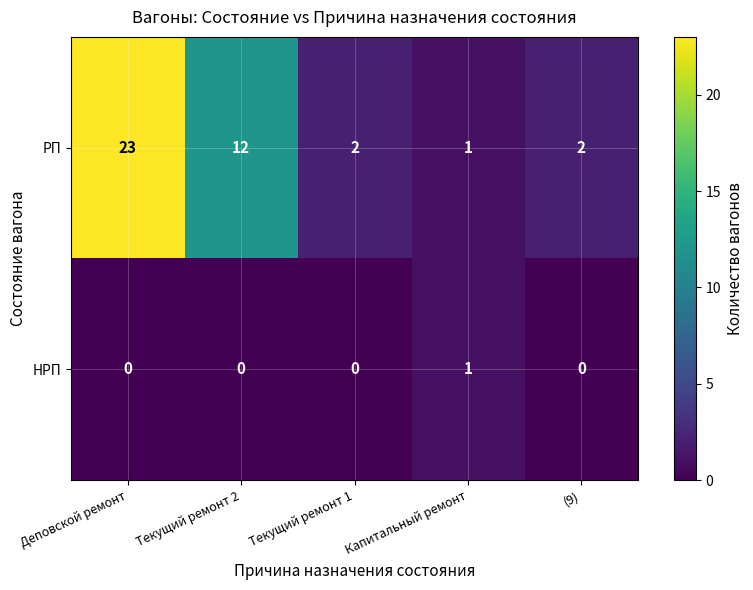

At which label does PП first exceed 2?

Деповской ремонт